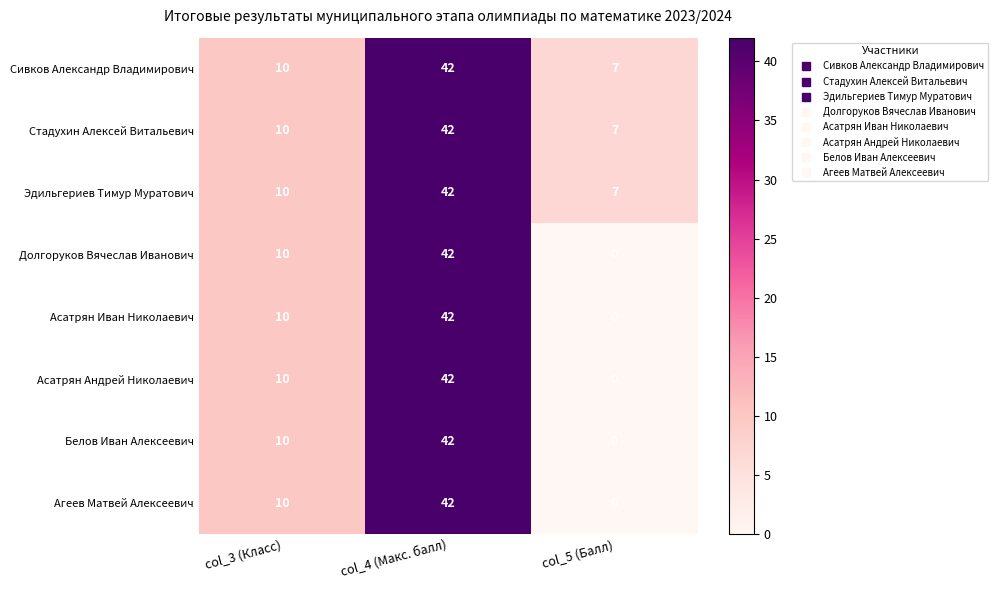

Which category has the lowest value across all series?

col_5 (Балл)